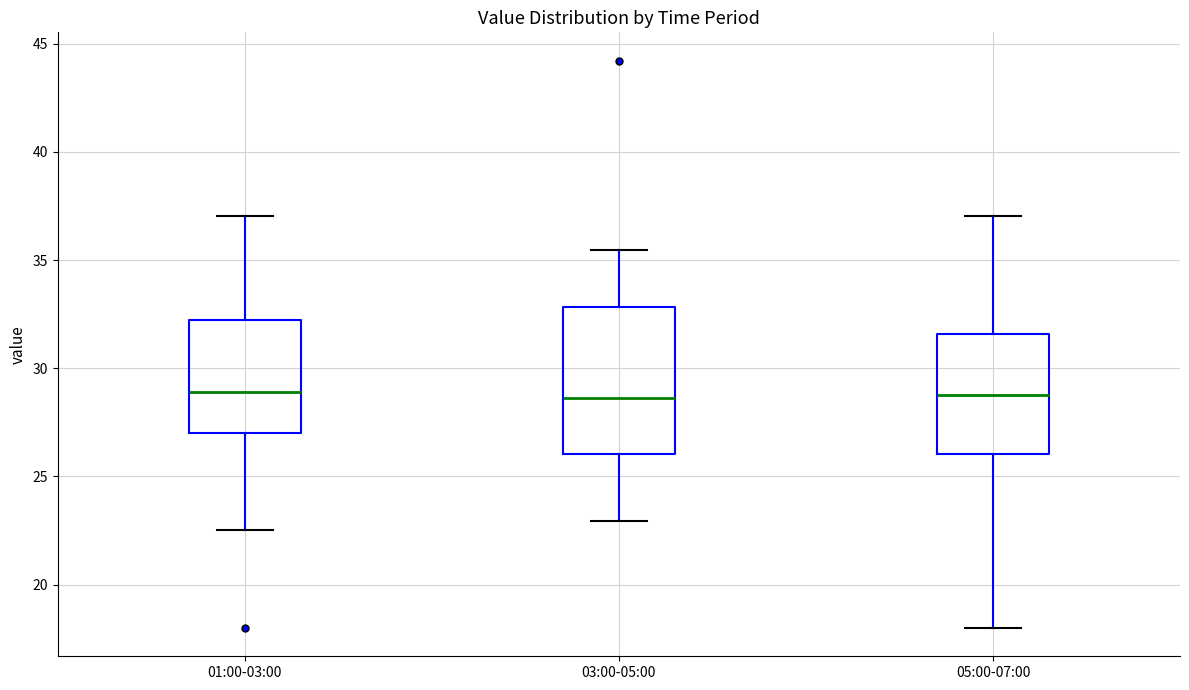

Where does the lower whisker of the box for 03:00-05:00 end on the y-axis? The values are not printed on the chart, so give them approximately, as read against the axis.

23.0